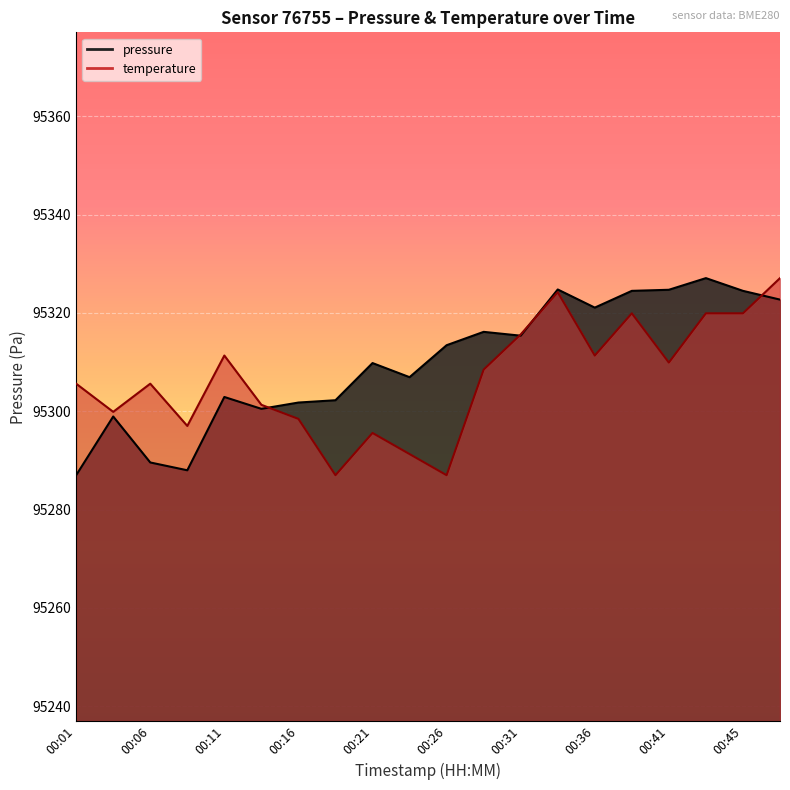

List the series in order of their overall mean, highest first.

pressure, temperature